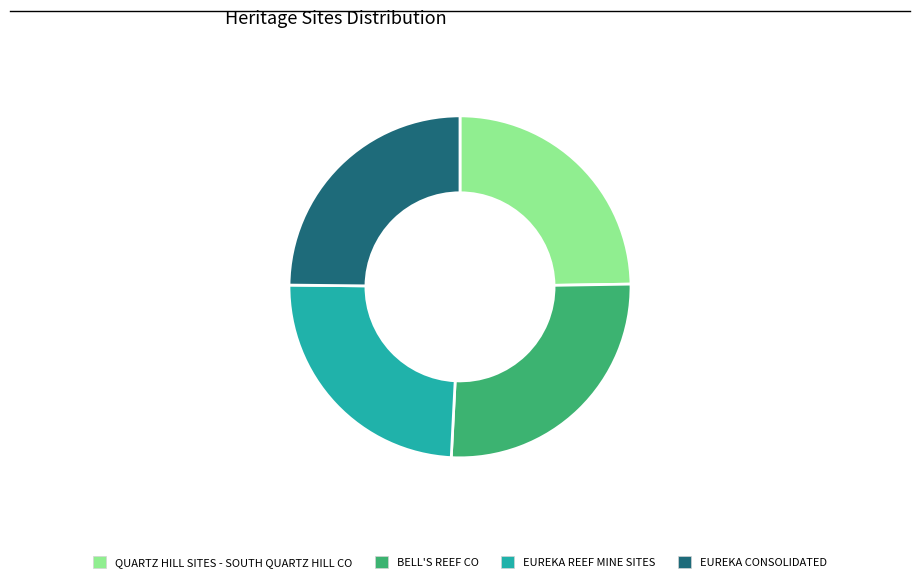

Do EUREKA REEF MINE SITES and BELL'S REEF CO together represent more than half of the pie?

Yes